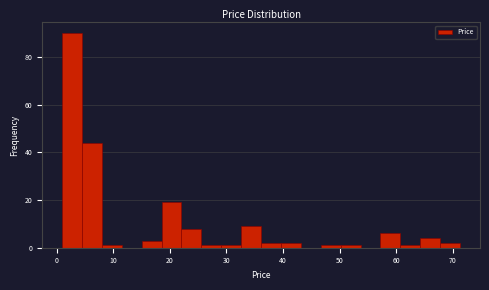

Read against the x-axis, roughly where is the centre of the tallest bar?

3